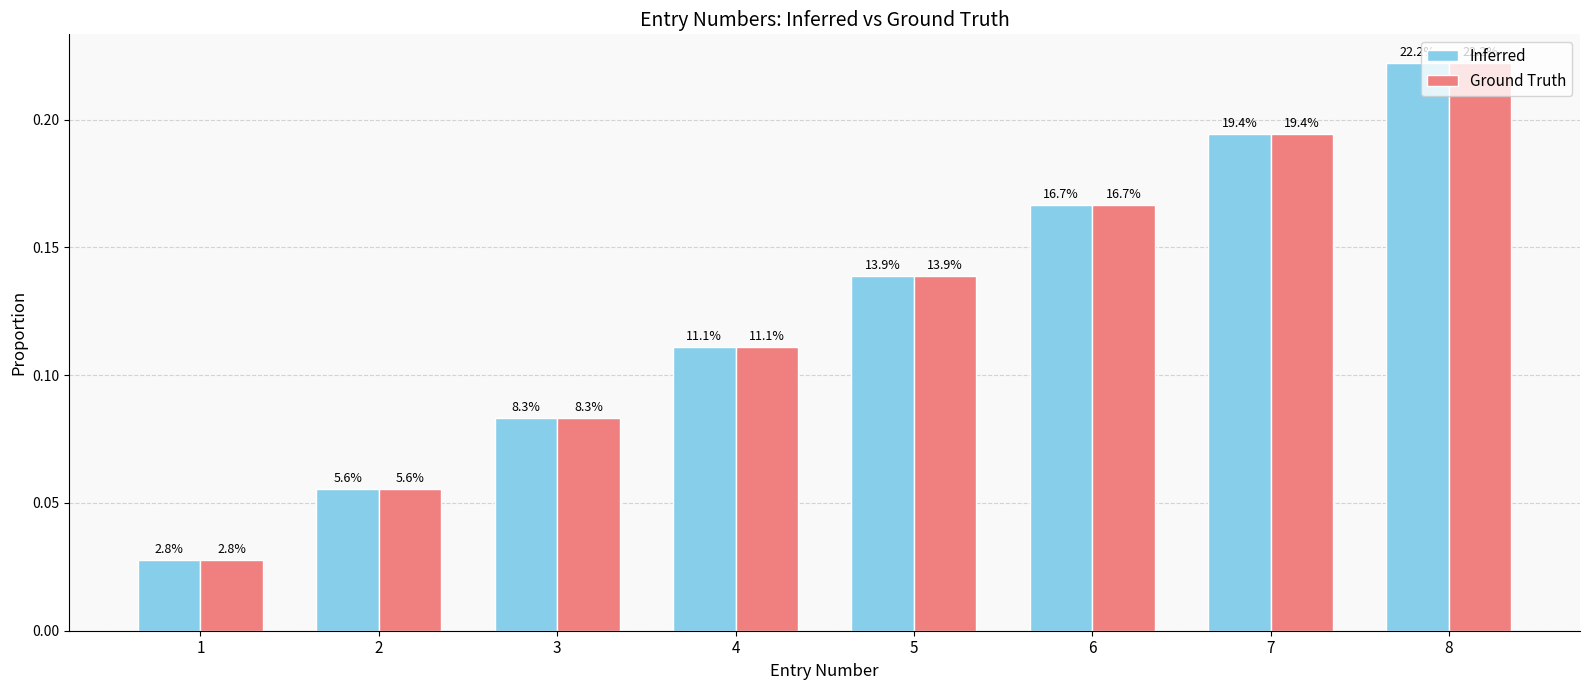

What are all the series names shown in the legend?

Inferred, Ground Truth